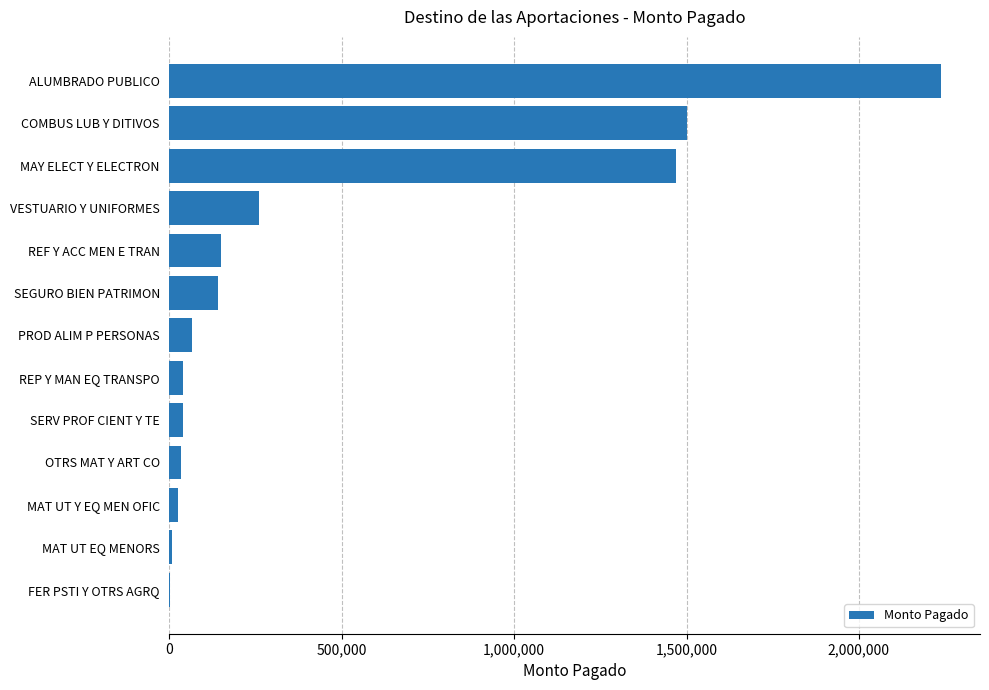

What is the sum of all values?

5971146.2